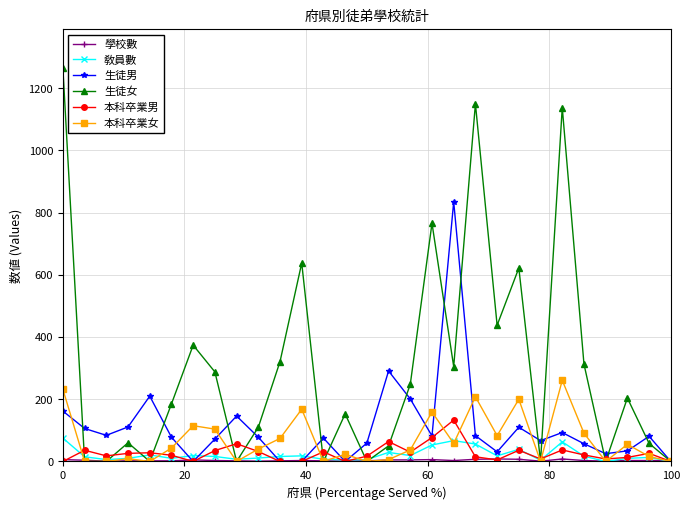

Is this an area chart (filled region under the line)?

No